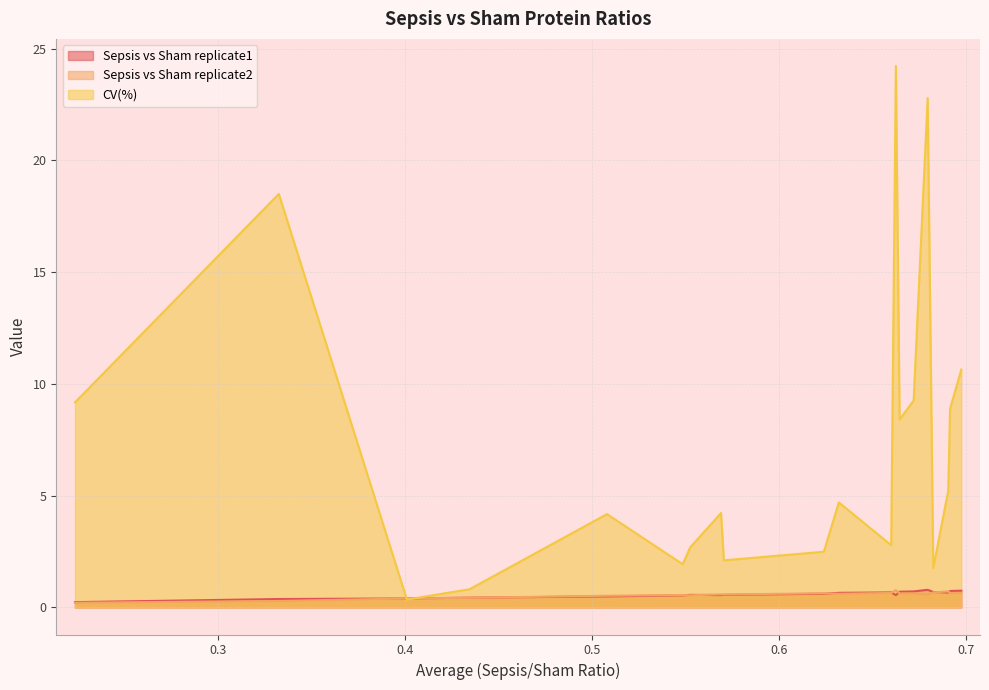

Reading left to right, list all the values displayed in this chart.

Sepsis vs Sham replicate1: UTER=0.2	ALBU=0.4	TRFE=0.4	A1AT1=0.4	TTHY=0.5	A1AT2=0.5	SODE=0.6	HA2D=0.6	APOA2=0.6	FETUA=0.6	NDNF=0.7	SCN3B=0.7	MLRS=0.5	PCAT1=0.7	RABP1=0.7	PERE=0.8	CLIC3=0.7	ABCB7=0.7	CP2F2=0.7	SERPH=0.8
Sepsis vs Sham replicate2: UTER=0.2	ALBU=0.3	TRFE=0.4	A1AT1=0.4	TTHY=0.5	A1AT2=0.6	SODE=0.5	HA2D=0.6	APOA2=0.6	FETUA=0.6	NDNF=0.6	SCN3B=0.6	MLRS=0.8	PCAT1=0.6	RABP1=0.6	PERE=0.6	CLIC3=0.7	ABCB7=0.7	CP2F2=0.6	SERPH=0.6
CV(%): UTER=9.2	ALBU=18.5	TRFE=0.4	A1AT1=0.8	TTHY=4.2	A1AT2=1.9	SODE=2.7	HA2D=4.2	APOA2=2.1	FETUA=2.5	NDNF=4.7	SCN3B=2.8	MLRS=24.2	PCAT1=8.4	RABP1=9.3	PERE=22.8	CLIC3=1.8	ABCB7=5.2	CP2F2=8.9	SERPH=10.6